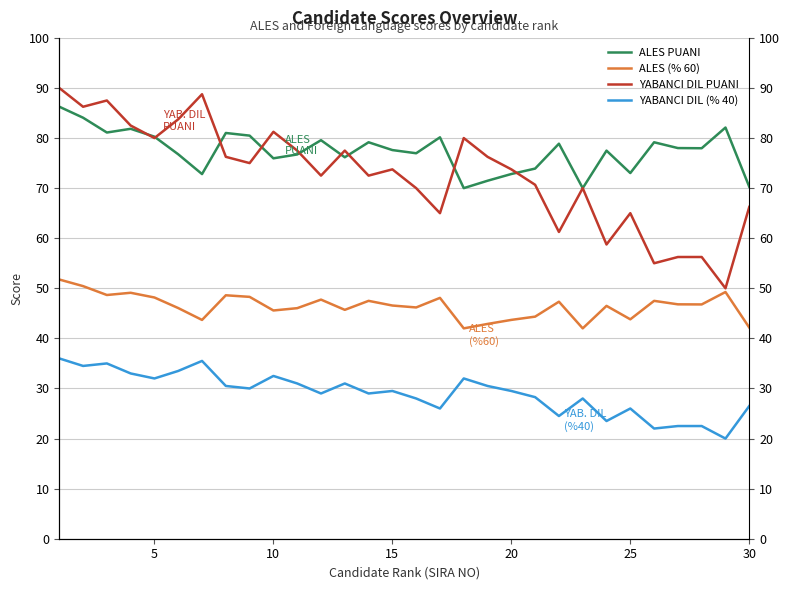

What is the minimum value shown in the chart?

20.0